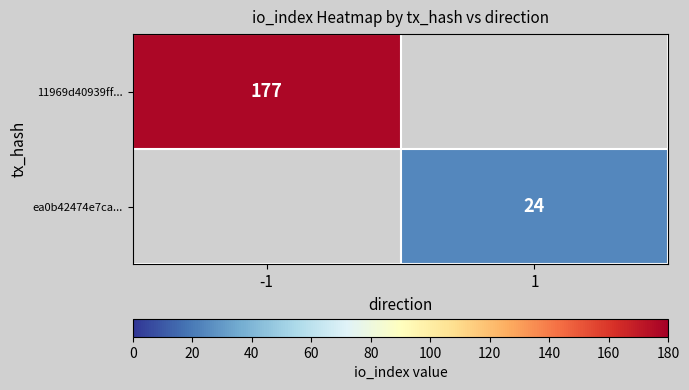

Is it true that 11969d40939ff... equals 268 at -1?

False